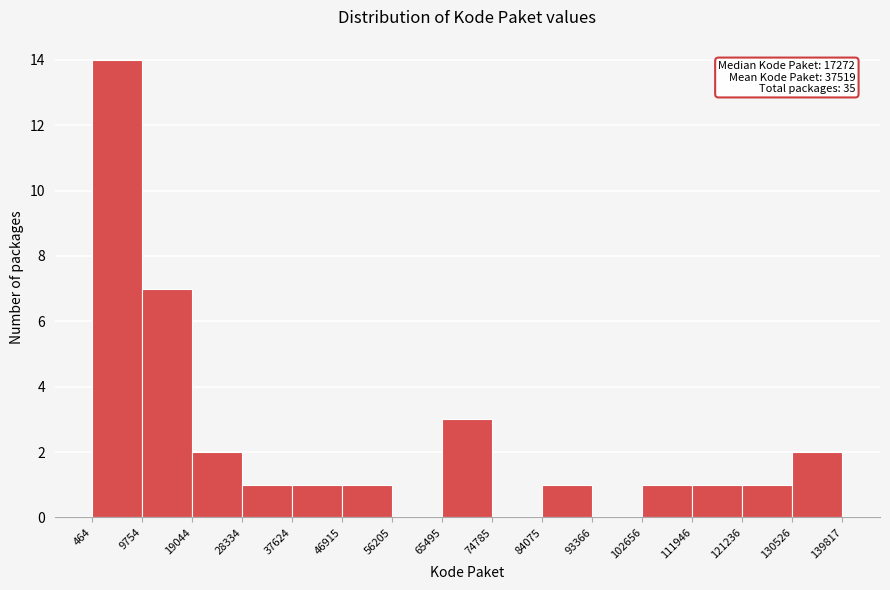

Which range on the x-axis has the tallest bar?

464 to 9754